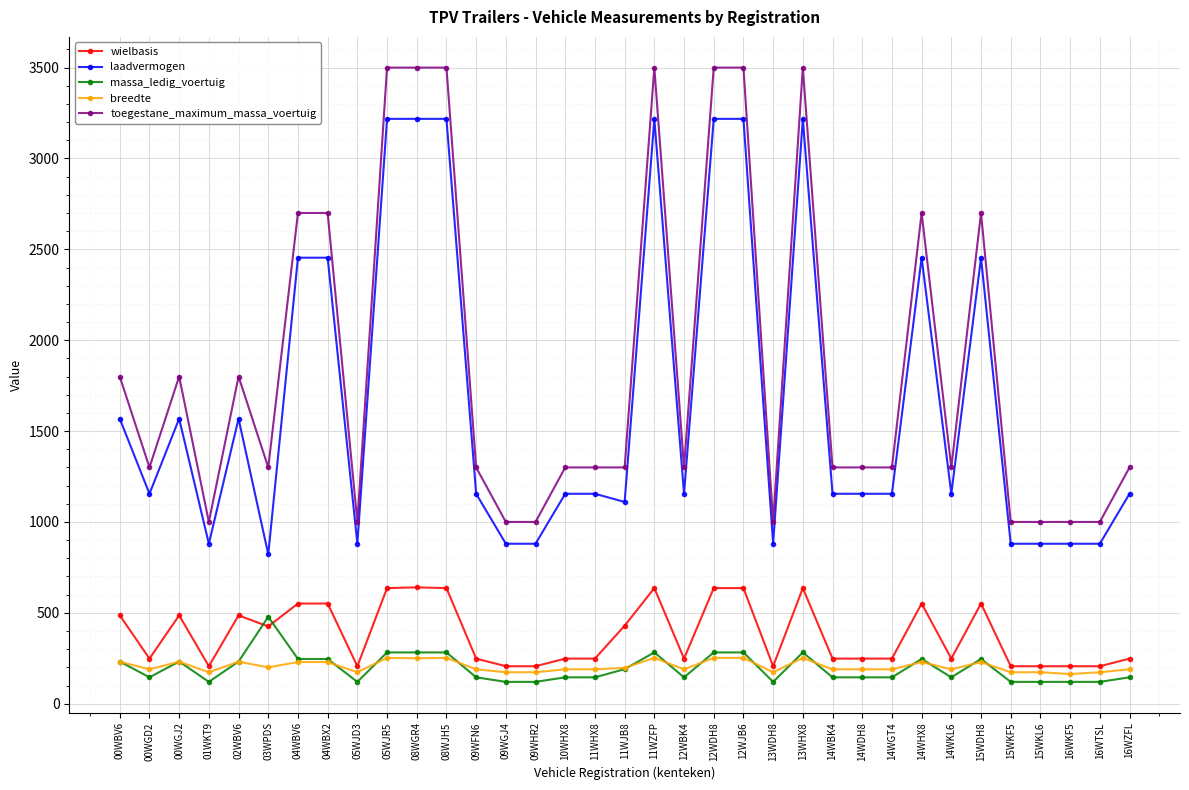

What is the difference between the highest and lowest values at 16WKF5?

880